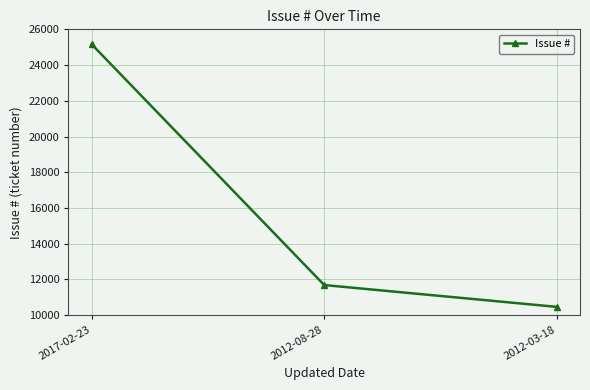

Which label corresponds to the smallest value in the chart?

2012-03-18